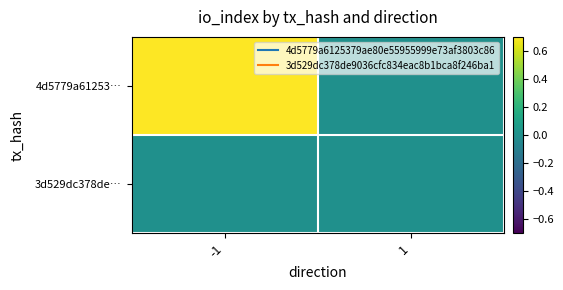

Which series has the largest total across all categories?

4d5779a61253…